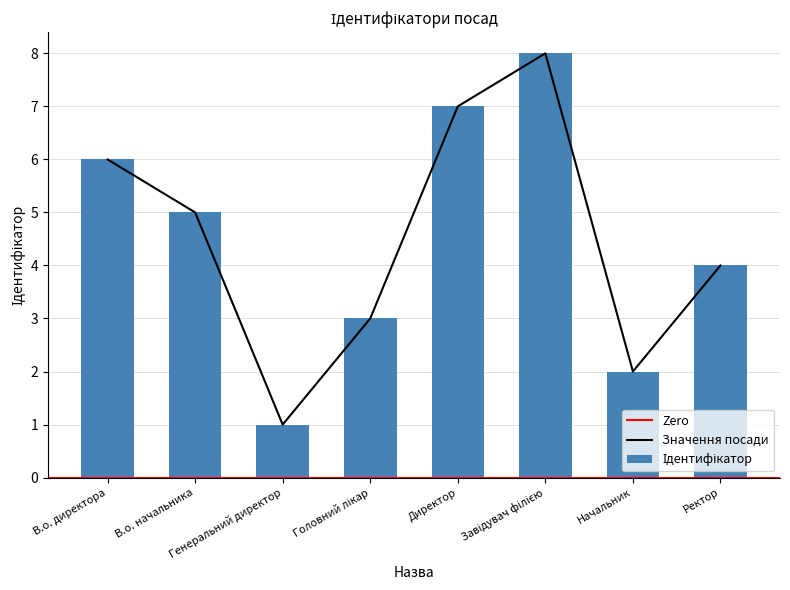

What value does the data have at Головний лікар?

3